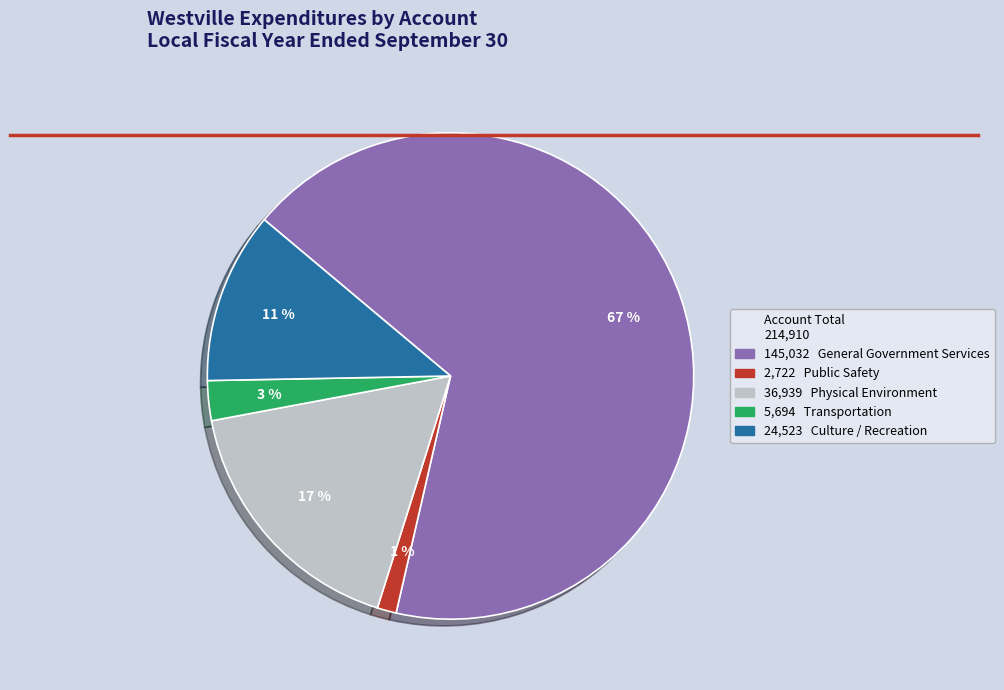

To the nearest percent, what is the average slice percentage?

20%